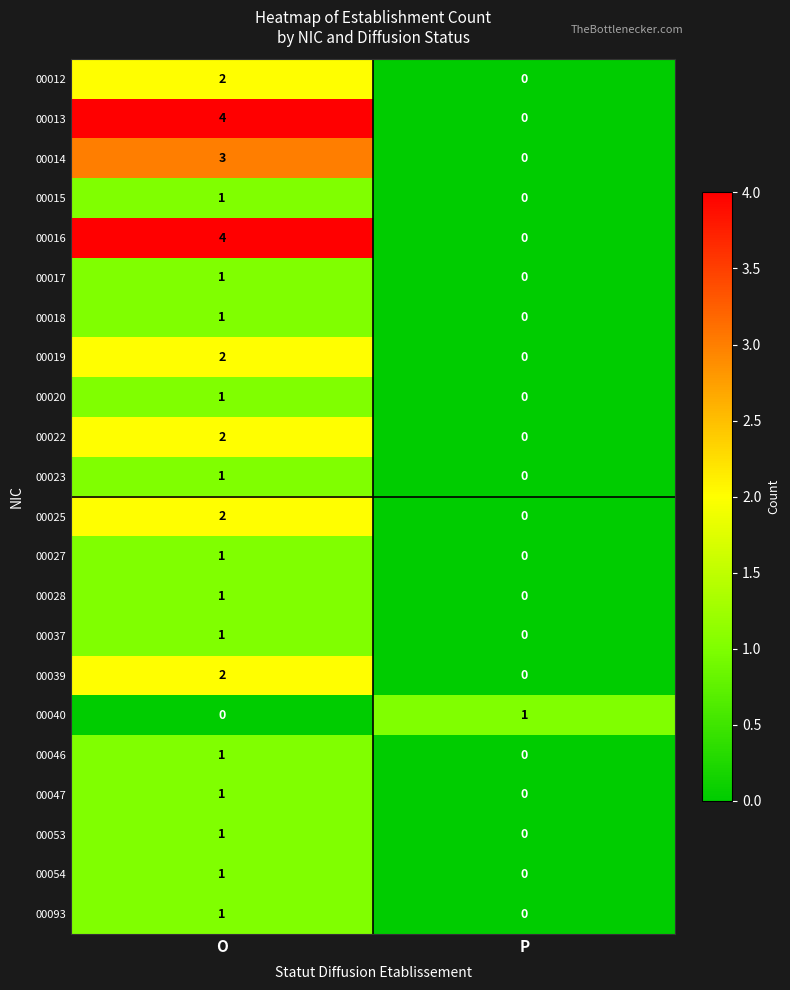

What is the sum of all 00016 values?

4